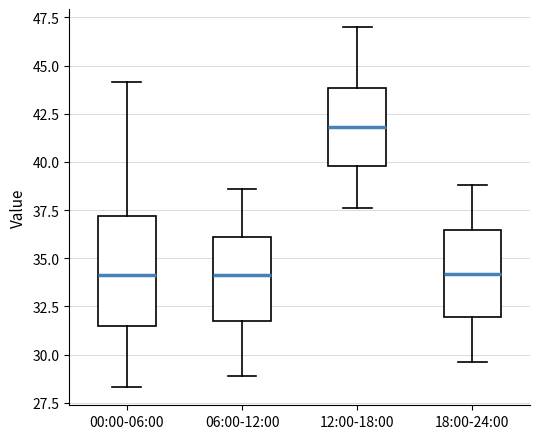

Reading left to right, read every box against the y-axis: the position of its median line, the range the box covers, and the ends of its whiskers. The values are not printed on the chart, so give them approximately, as read against the axis.

00:00-06:00: median 34.0, box 31.5 to 37.0, whiskers 28.5 to 44.0
06:00-12:00: median 34.0, box 32.0 to 36.0, whiskers 29.0 to 38.5
12:00-18:00: median 42.0, box 40.0 to 44.0, whiskers 37.5 to 47.0
18:00-24:00: median 34.0, box 32.0 to 36.5, whiskers 29.5 to 39.0